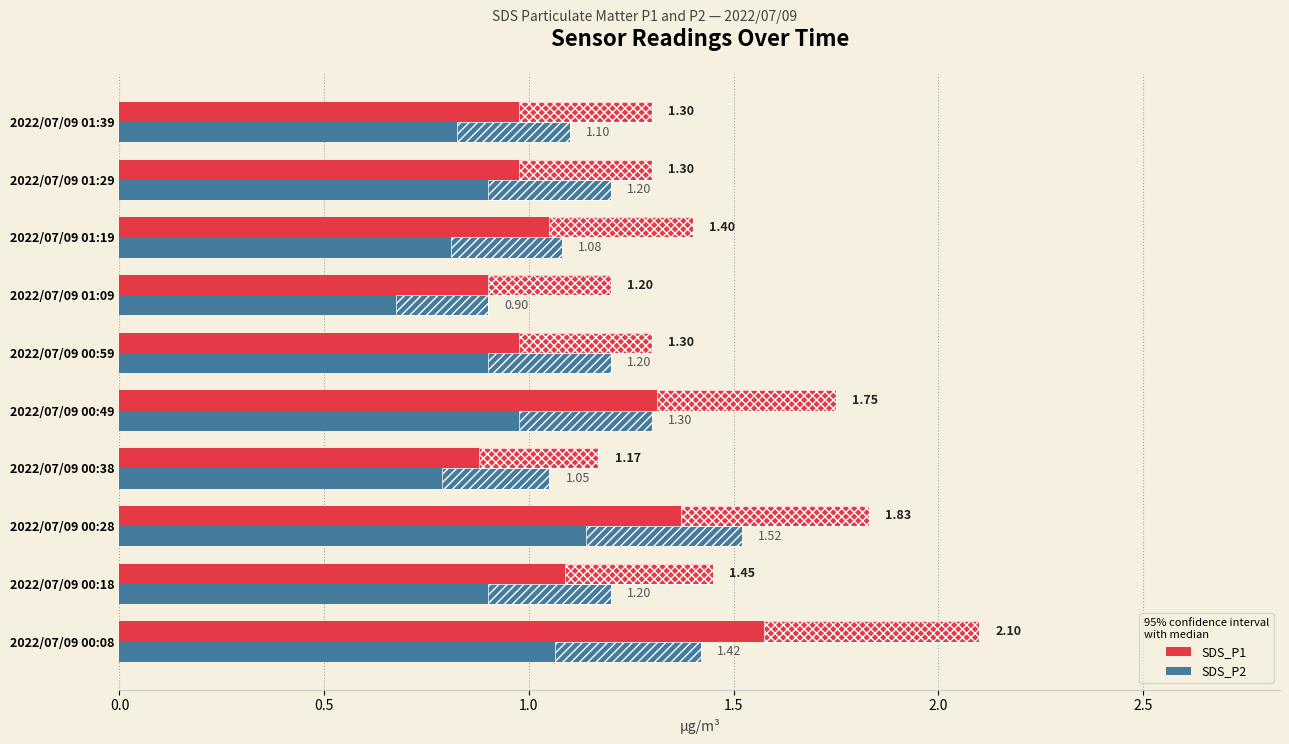

How many bars are there in total?

20